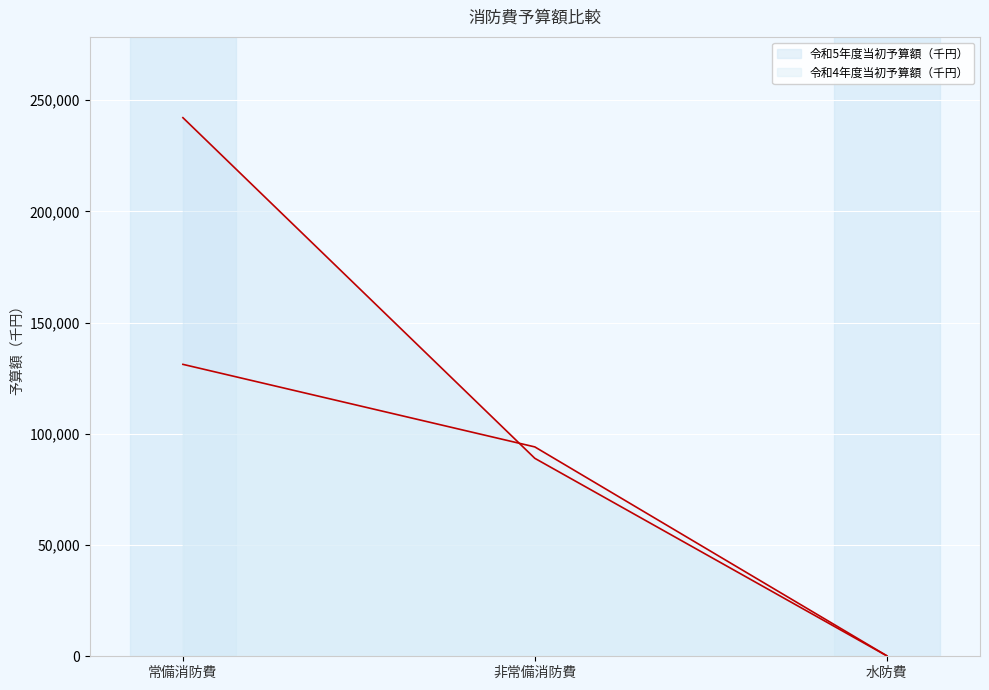

What is the sum of the 令和5年度当初予算額（千円） values at 非常備消防費 and 水防費?

89202